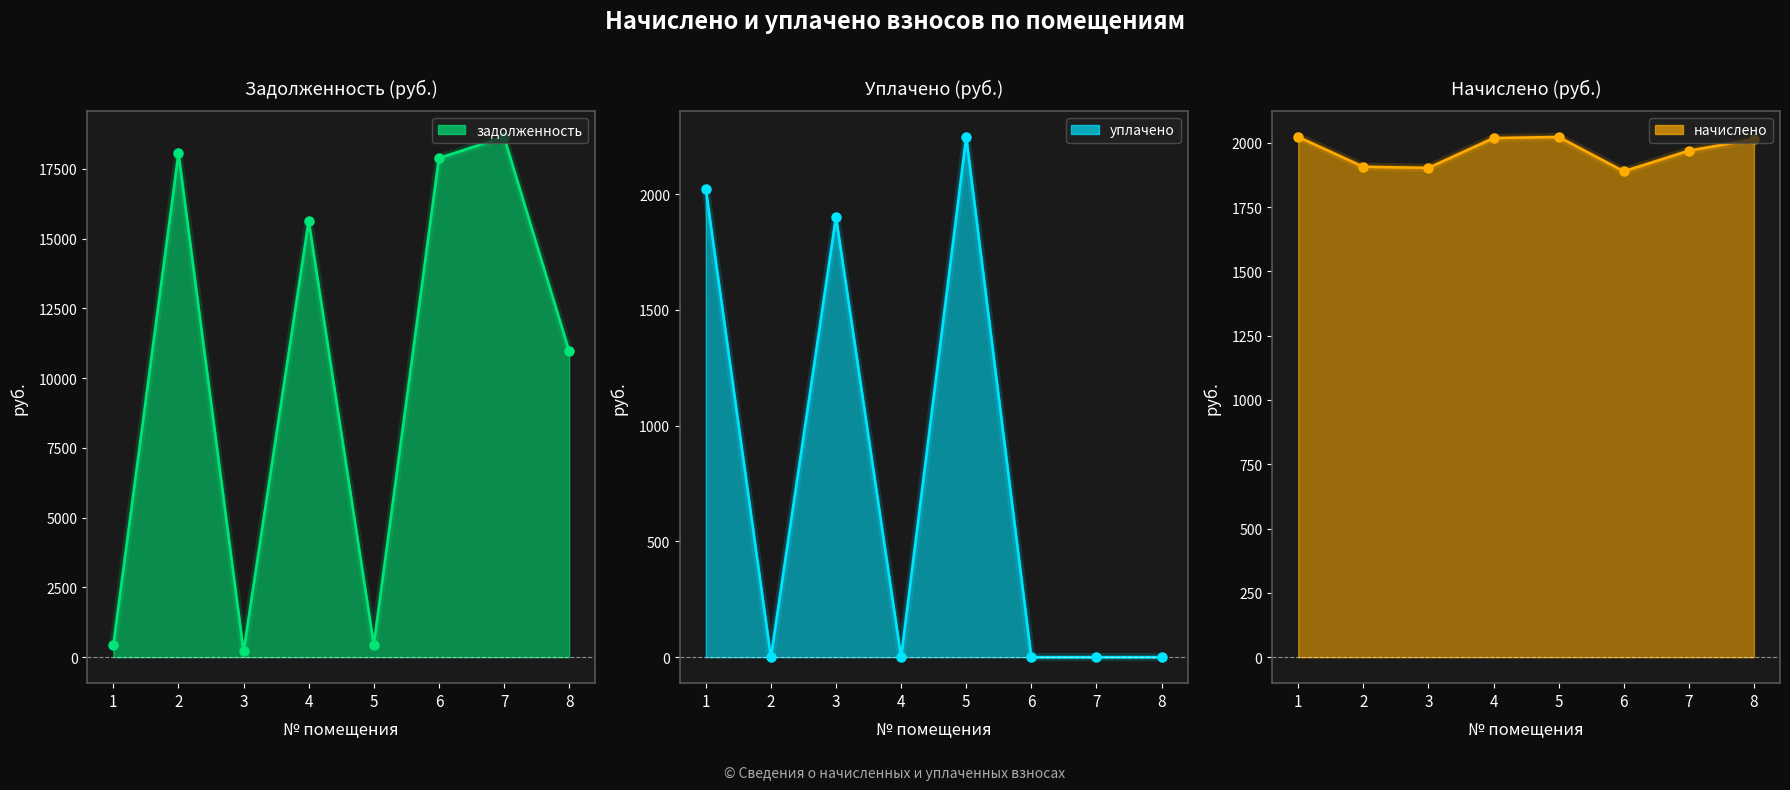

Which series has the largest total across all categories?

задолженность